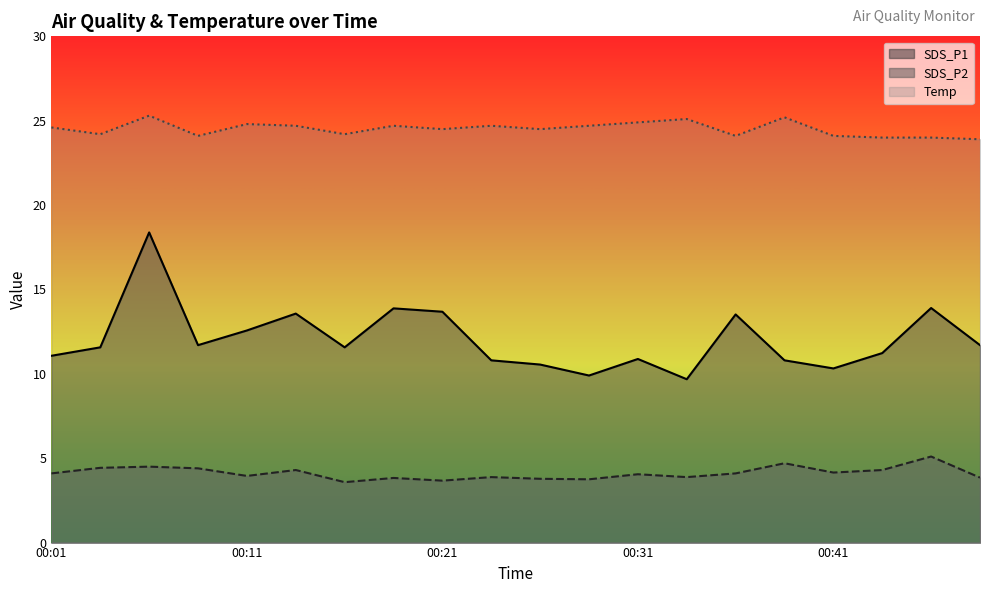

Does the chart display data point markers on the line(s)?

No